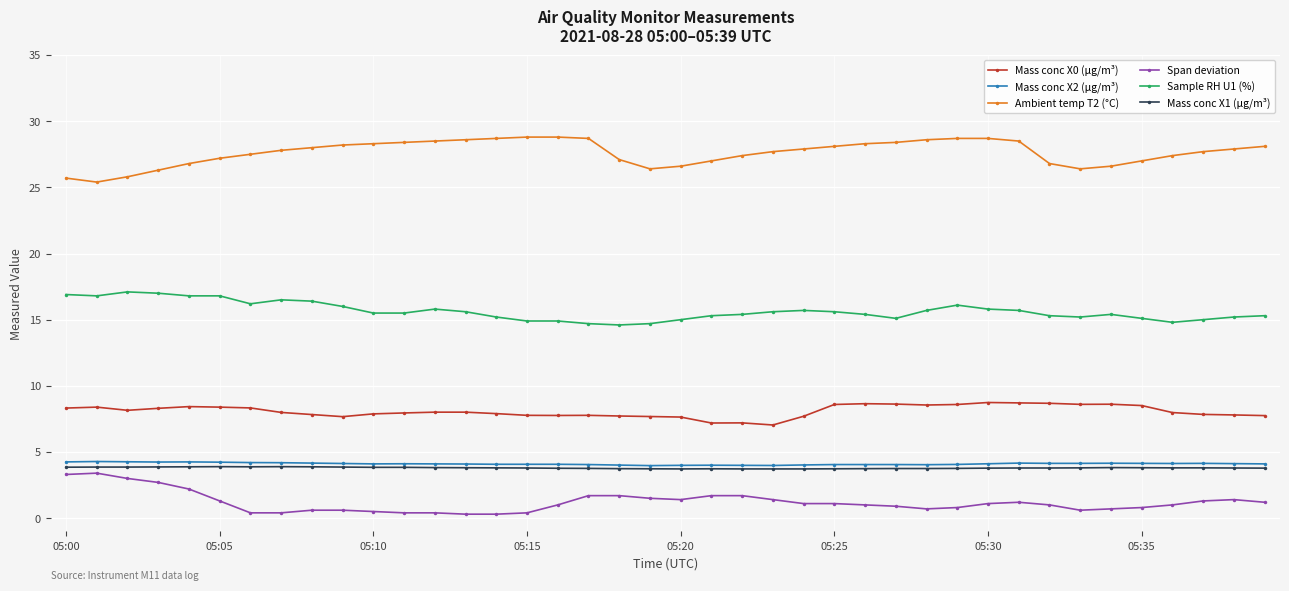

Rank the series by their maximum value, from lowest to highest.

Span deviation, Mass conc X1 (μg/m³), Mass conc X2 (μg/m³), Mass conc X0 (μg/m³), Sample RH U1 (%), Ambient temp T2 (°C)